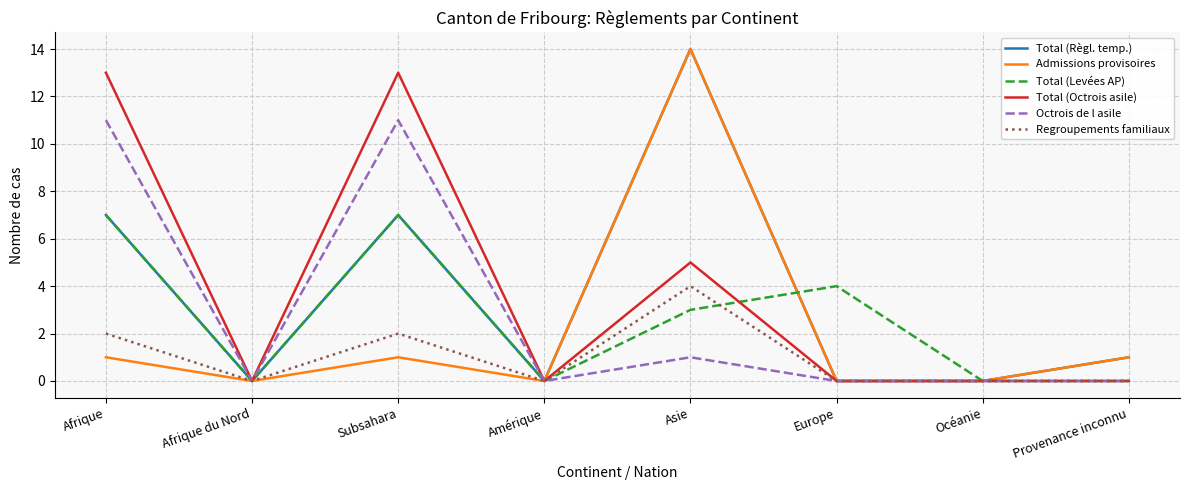

What are all the series names shown in the legend?

Total (Règl. temp.), Admissions provisoires, Total (Levées AP), Total (Octrois asile), Octrois de l asile, Regroupements familiaux